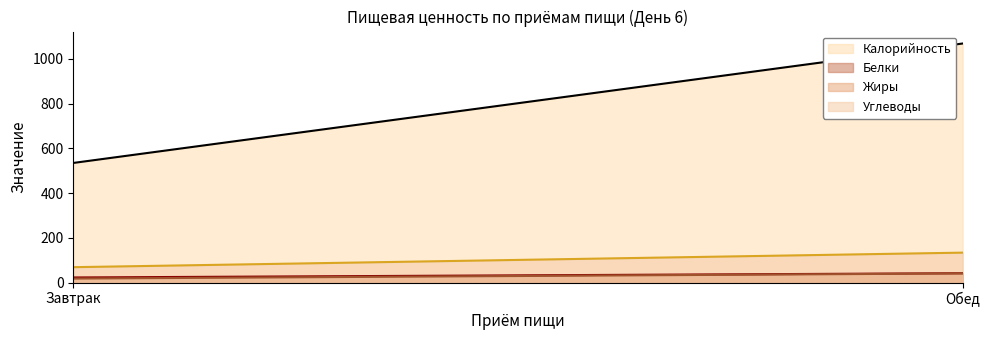

What is the difference between the Углеводы values at Обед and Завтрак?

65.0